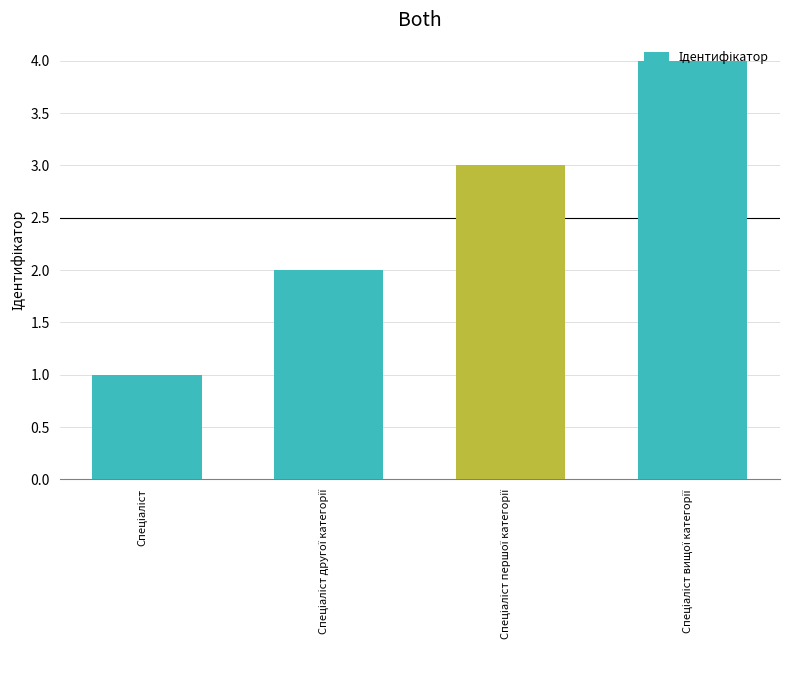

What is the sum of all values?

10